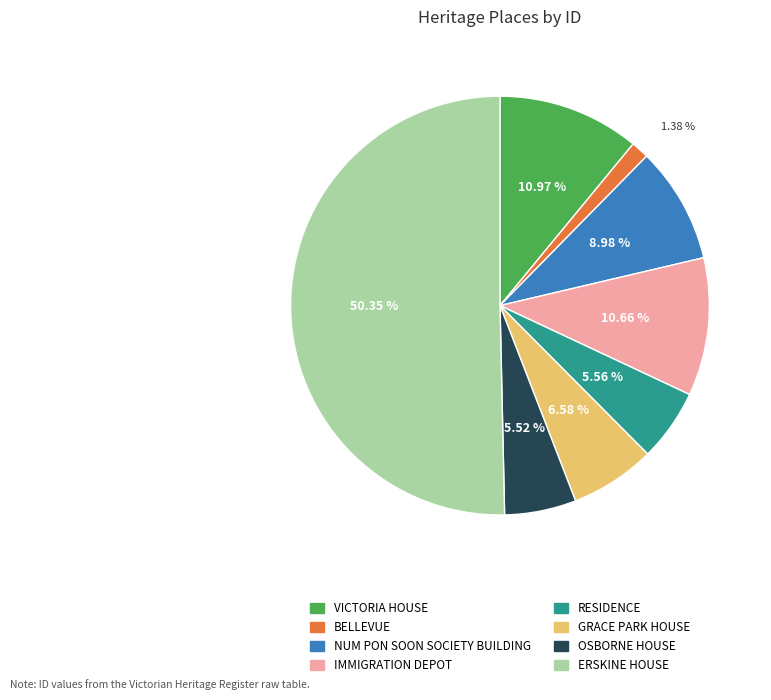

Which slice is the smallest?

BELLEVUE